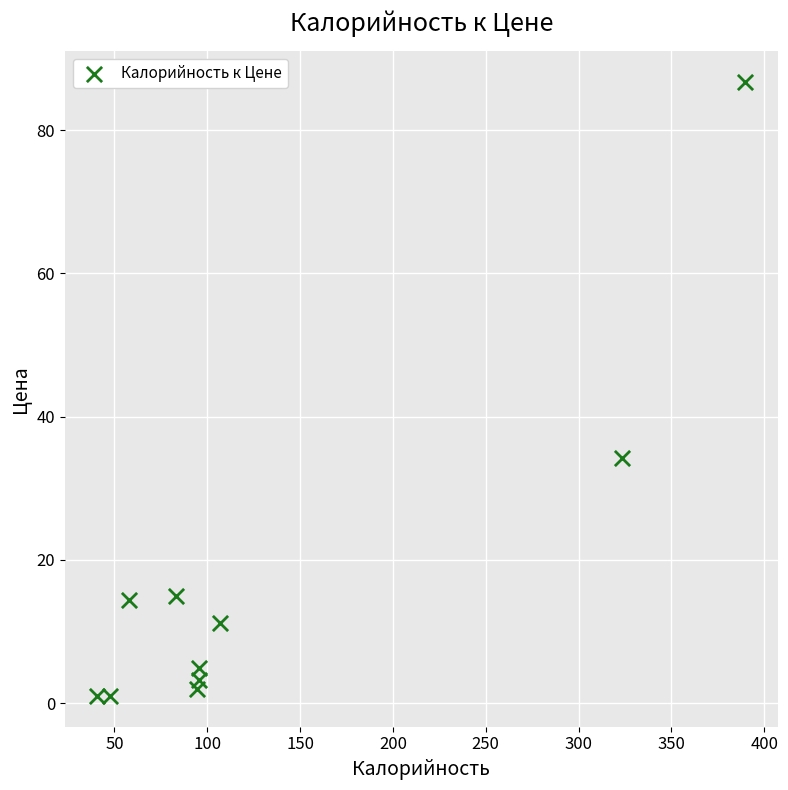

What is the range of Y values (max minus min)?

85.7